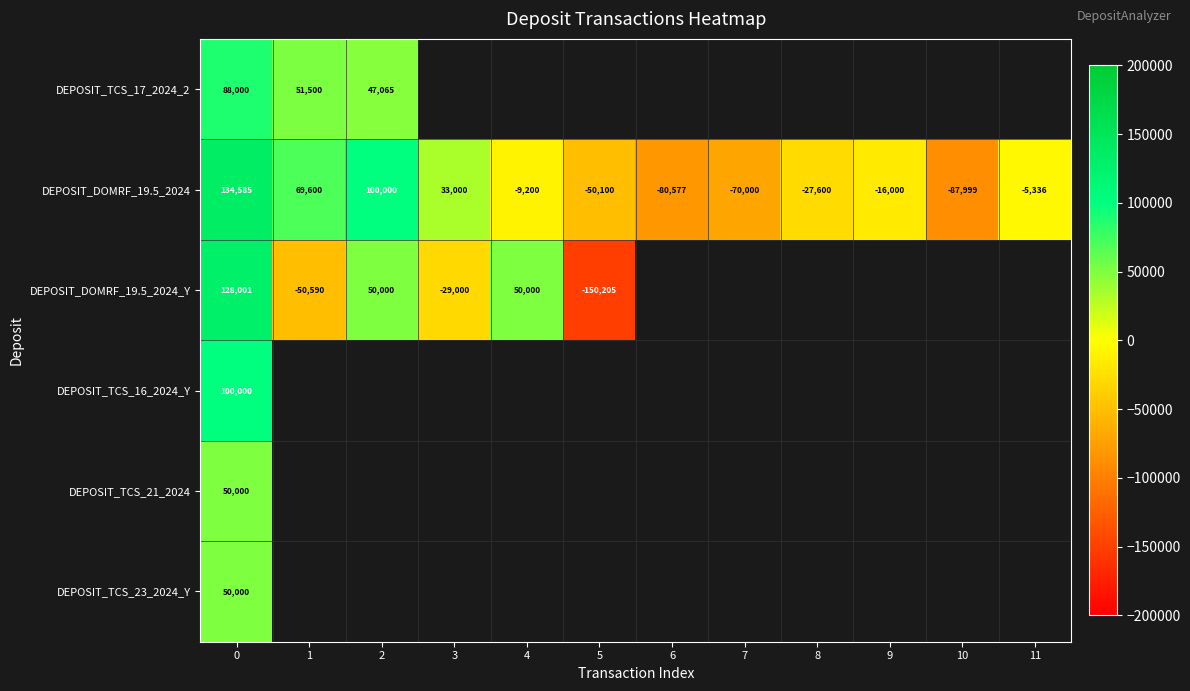

What is the difference between the maximum and minimum values in the row_2 series?

278206.9